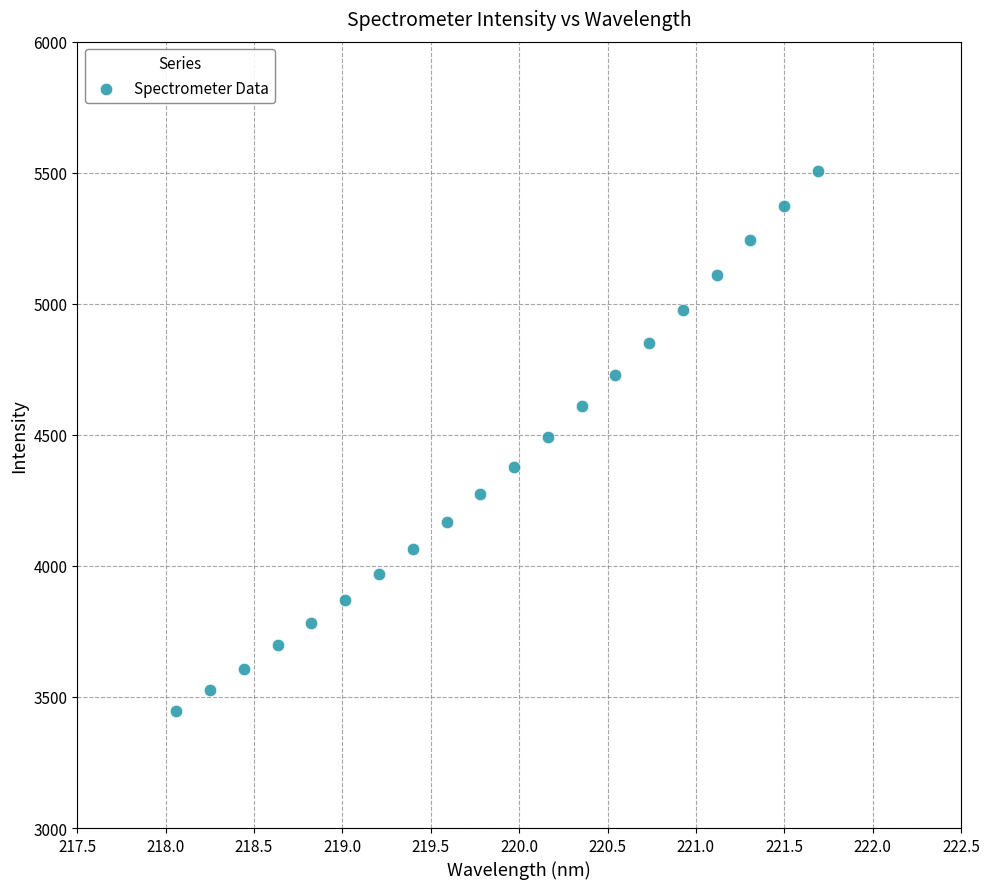

What is the range of X values (max minus min)?

3.6